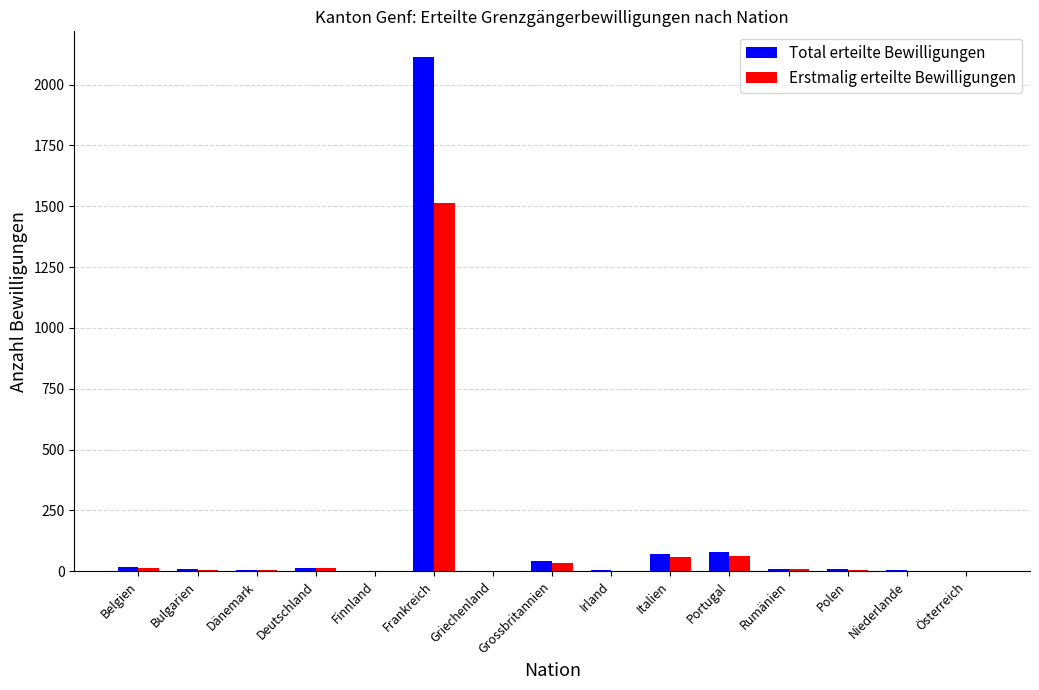

The value of Erstmalig erteilte Bewilligungen at Portugal is 61. True or false?

True